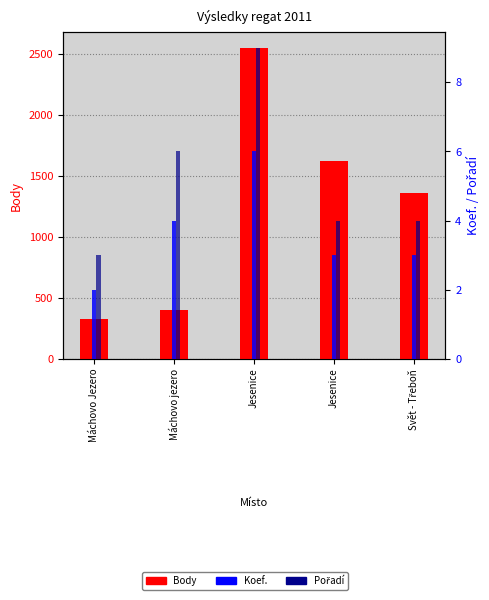

Reading right to left, what are all the values shown in this chart?

Body: Svět - Třeboň=1360	Jesenice=1621	Jesenice=2553	Máchovo jezero=404	Máchovo Jezero=327
Koef.: Svět - Třeboň=3	Jesenice=3	Jesenice=6	Máchovo jezero=4	Máchovo Jezero=2
Pořadí: Svět - Třeboň=4	Jesenice=4	Jesenice=9	Máchovo jezero=6	Máchovo Jezero=3